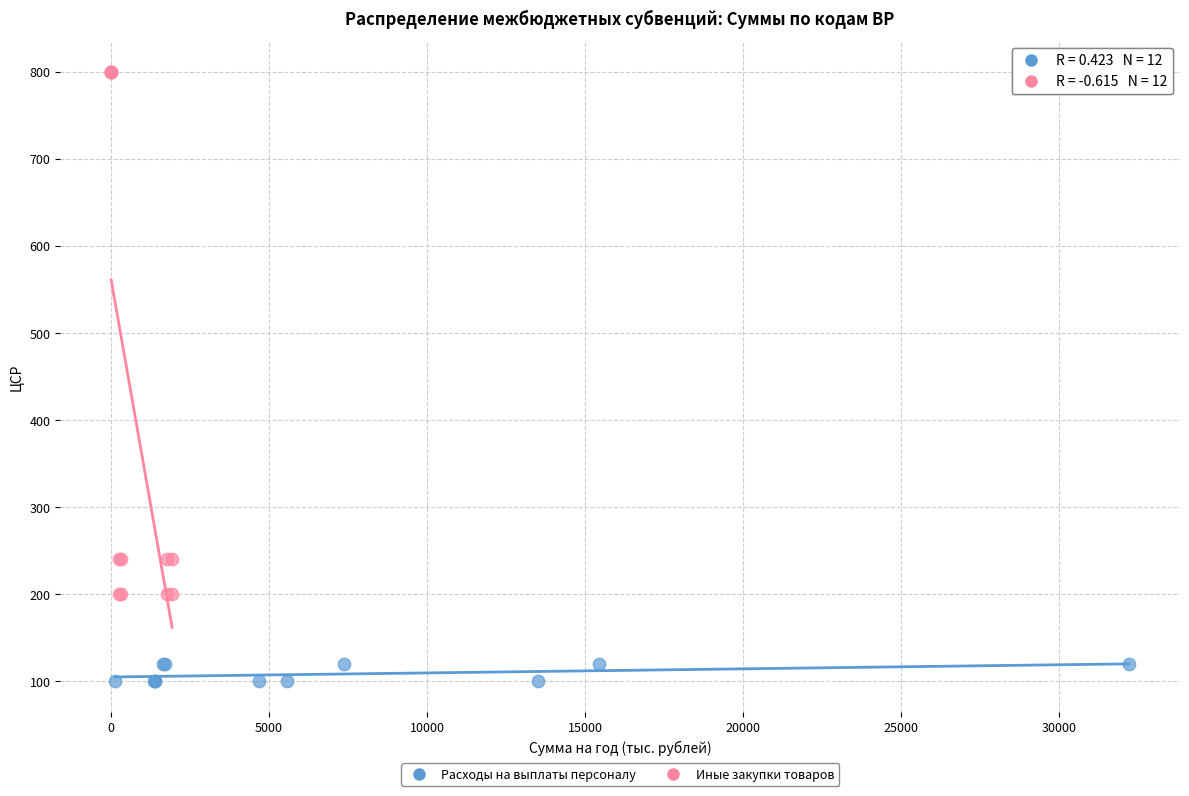

Which series has the largest Y range (max minus min)?

Иные закупки товаров